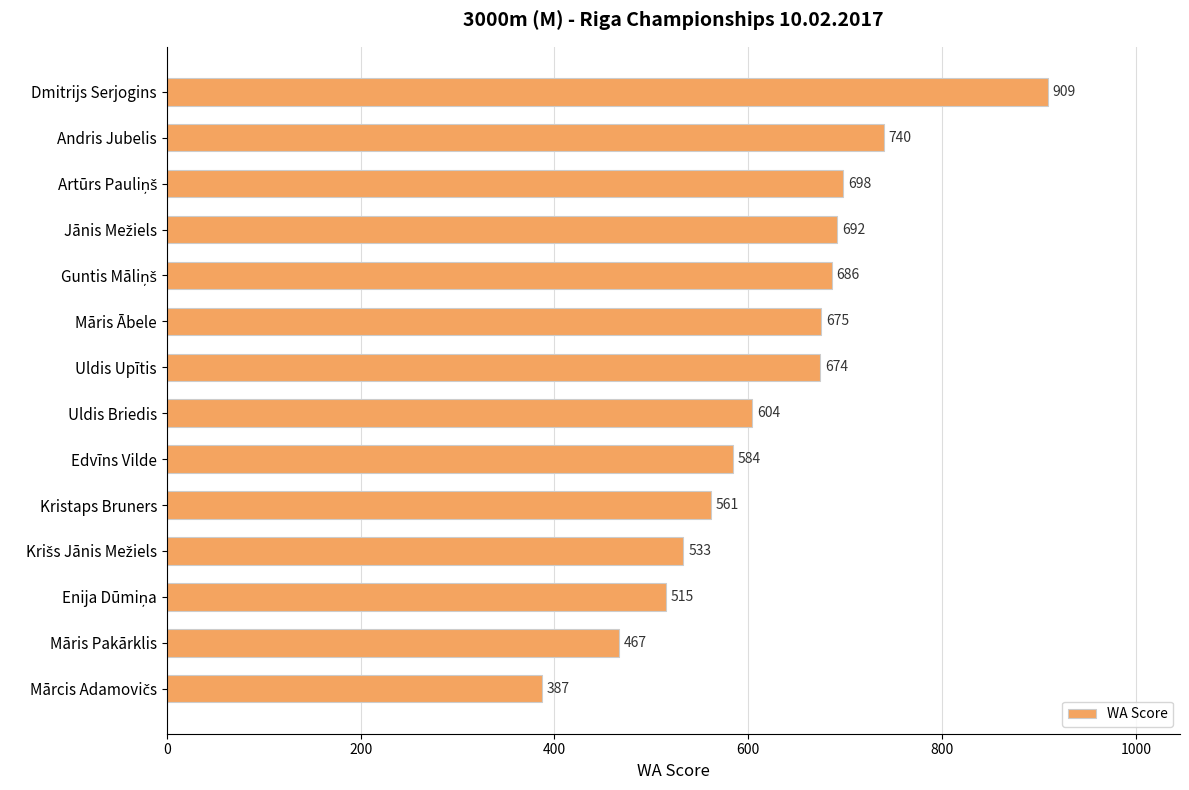

The value at Dmitrijs Serjogins is 909. True or false?

True